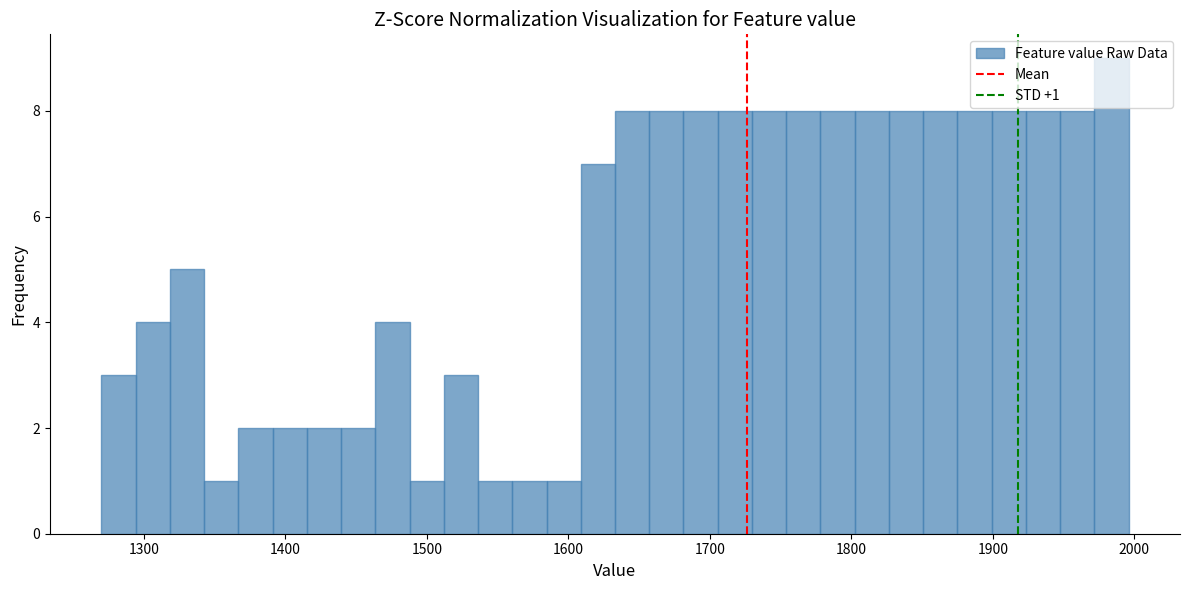

Read against the x-axis, roughly where is the centre of the tallest bar?

1980